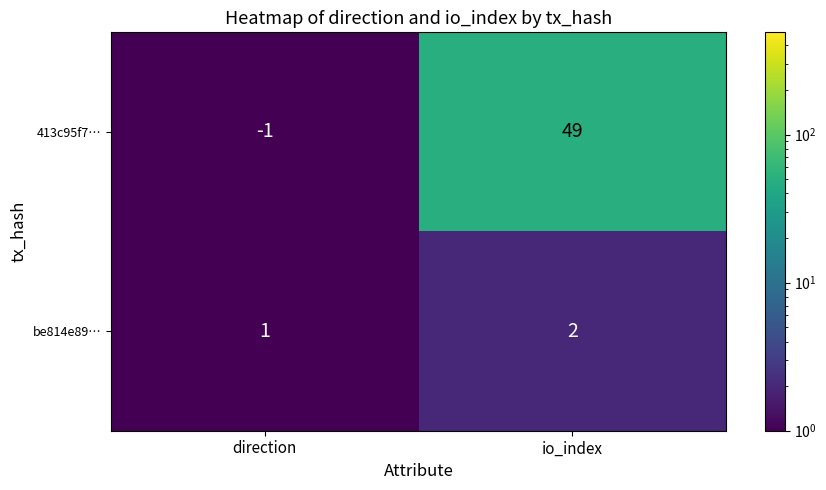

Which label corresponds to the largest value in the chart?

io_index